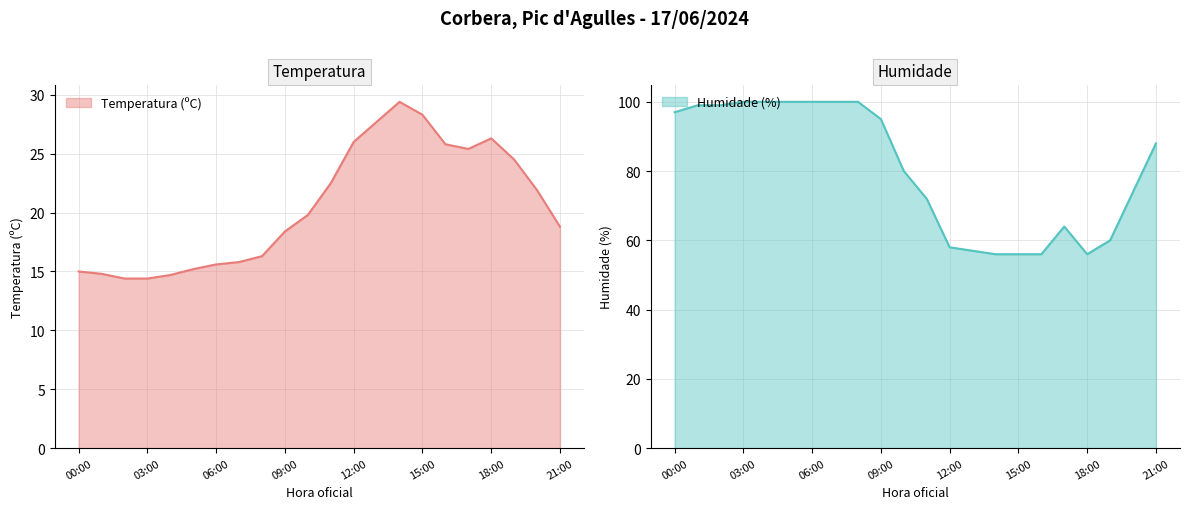

What is the value of the Temperatura (ºC) point at the 17th from the left?

25.8